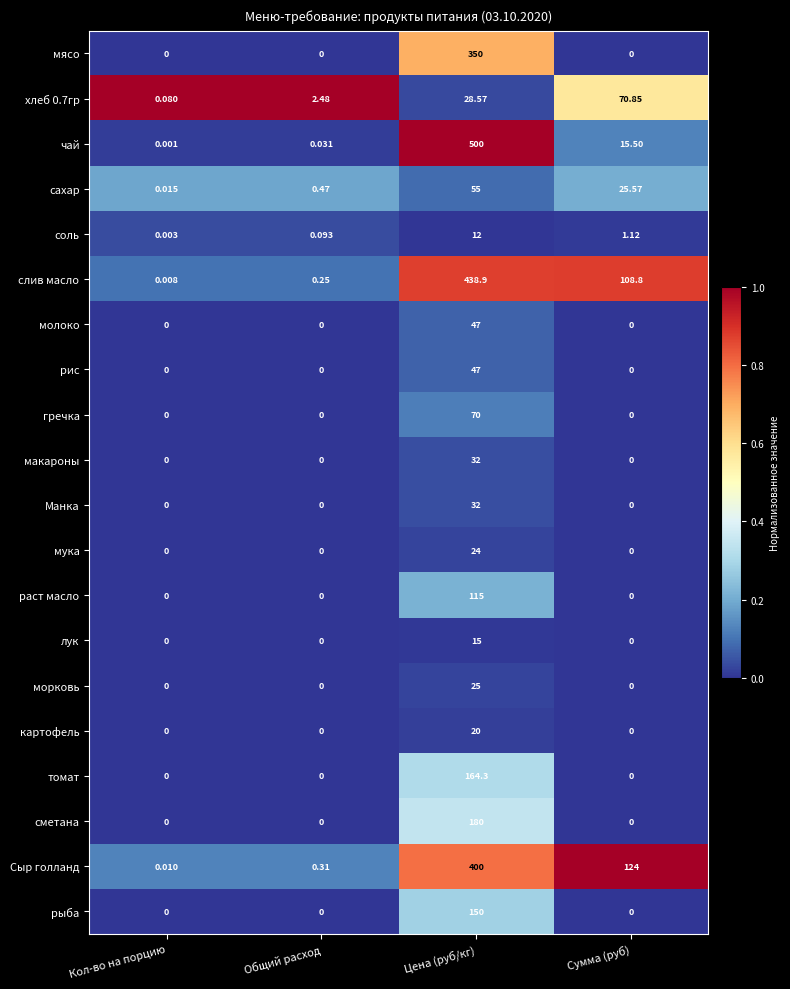

Which series has the largest total across all categories?

слив масло